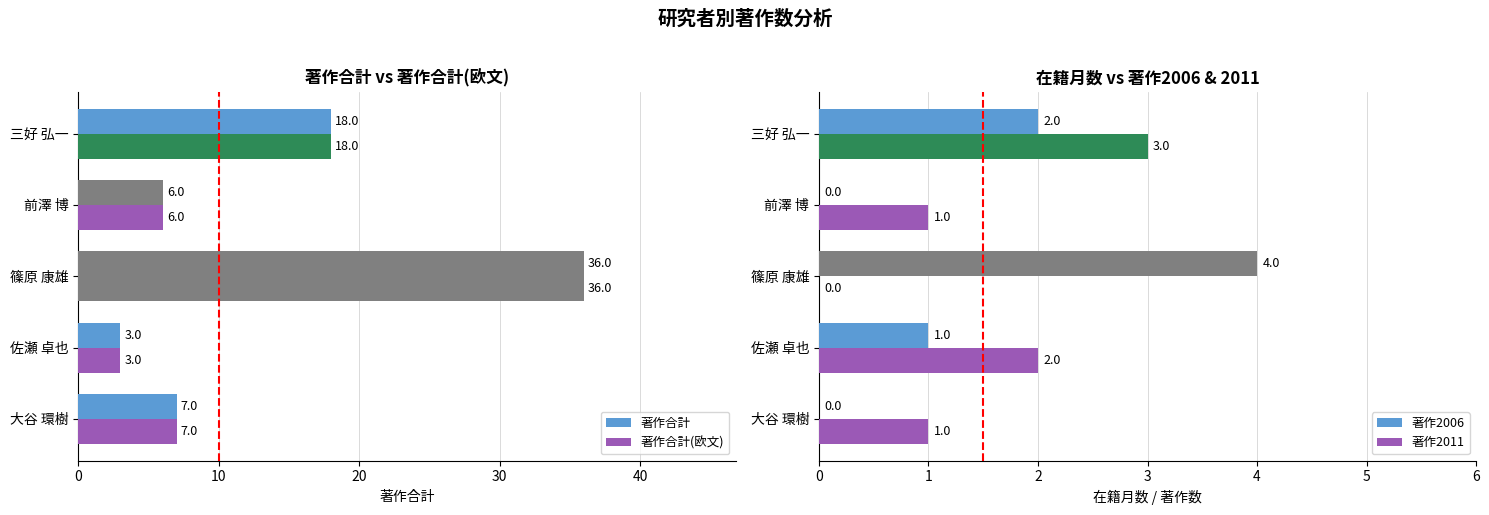

How many data points in 著作合計(欧文) are less than 7?

2